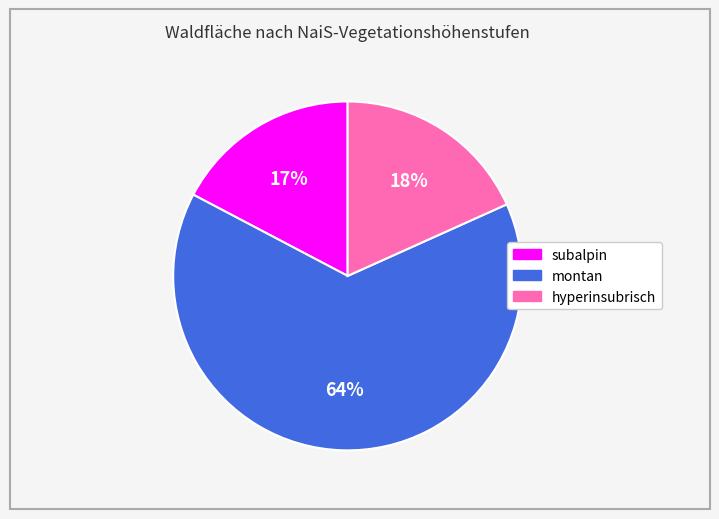

Does any single category account for the majority?

Yes